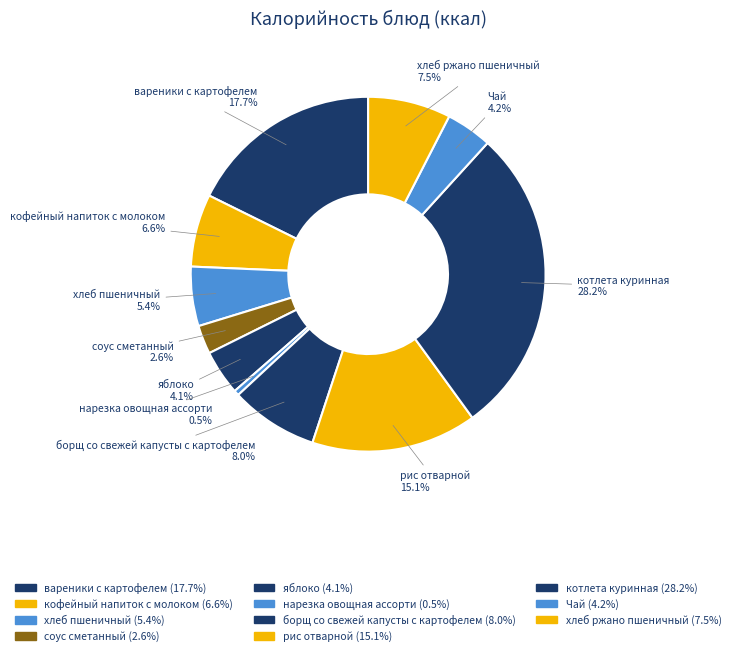

How many segments does this pie chart have?

11